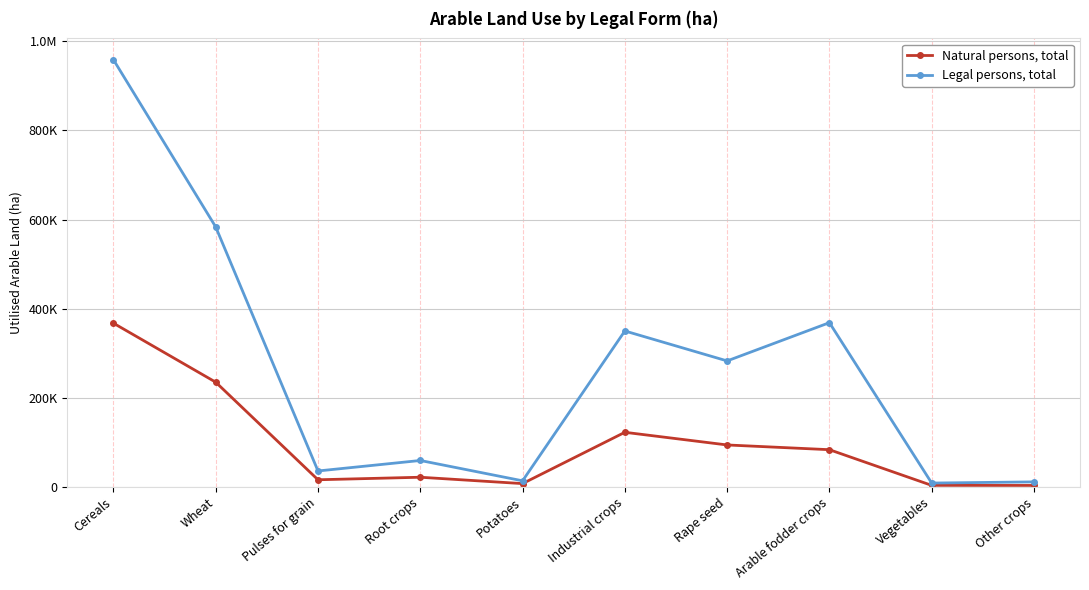

What are all the series names shown in the legend?

Natural persons, total, Legal persons, total